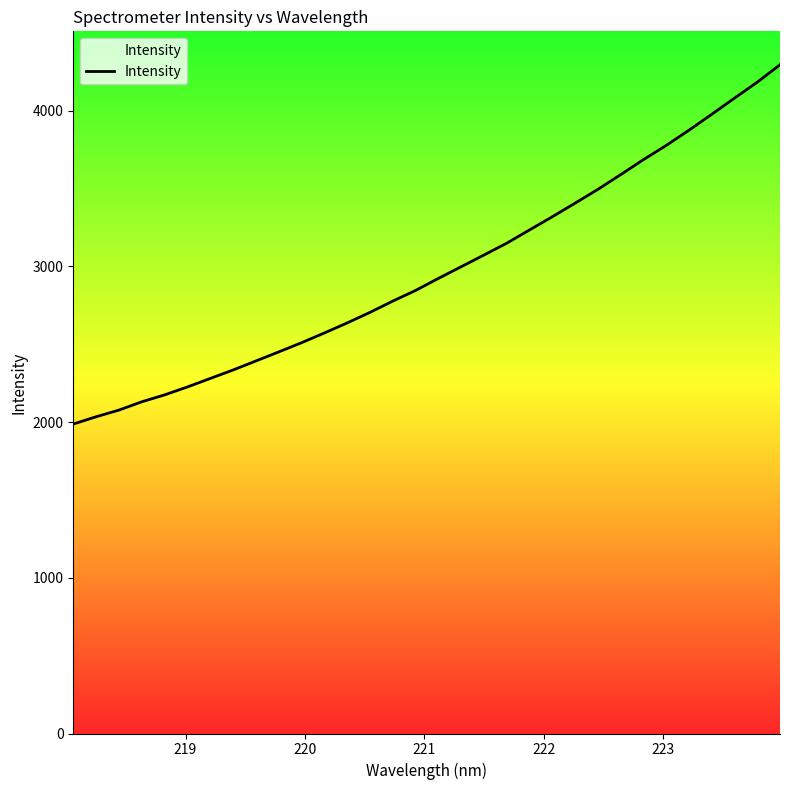

How many categories are shown in the chart?

32